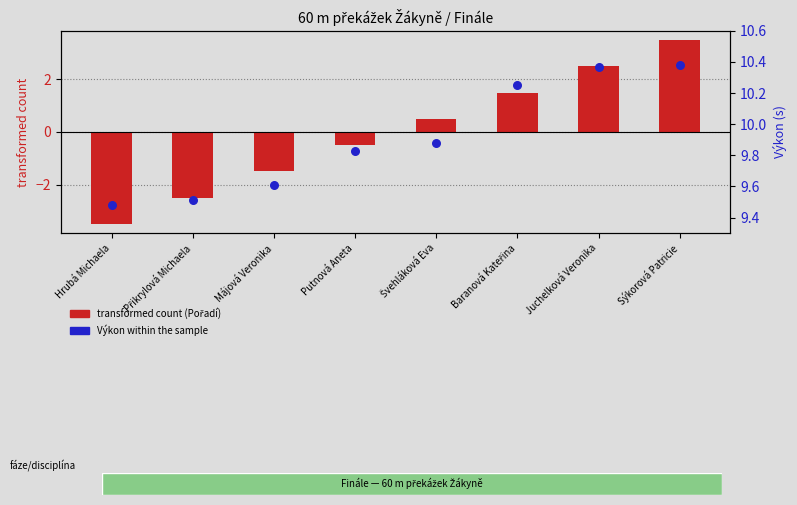

Which series contains the highest Y value?

Výkon within the sample